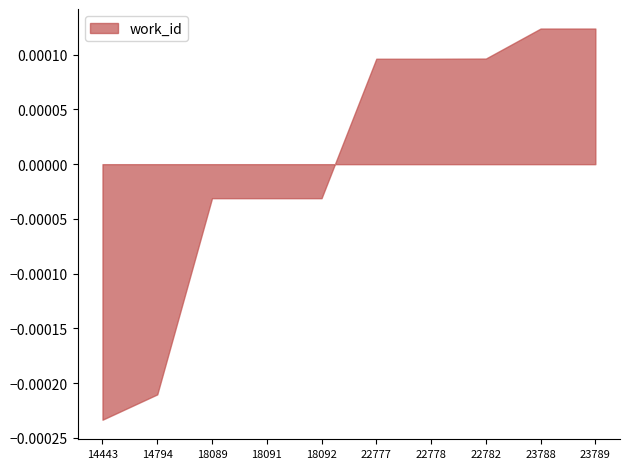

How many values are below zero?

5